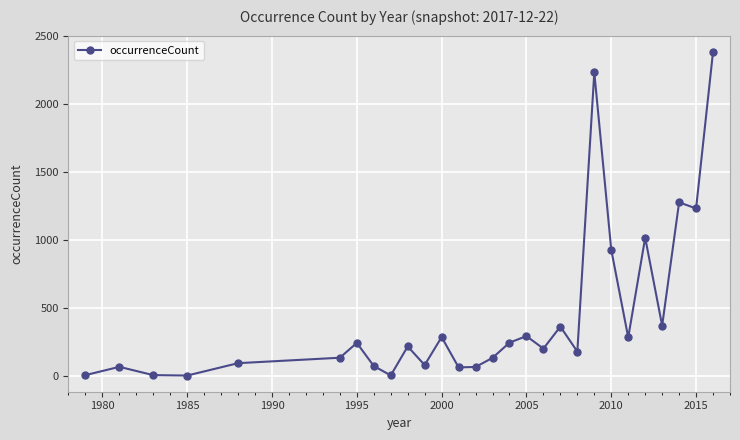

What is the difference between the second highest and minimum values?

2230